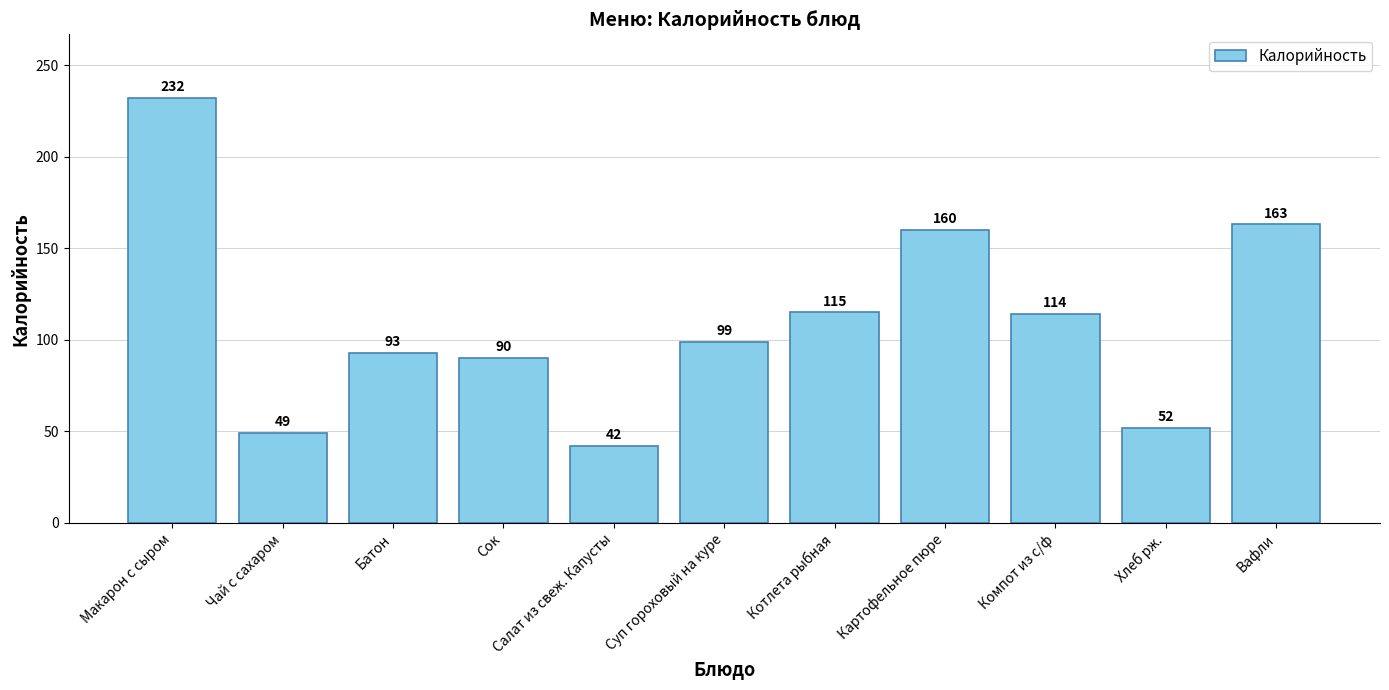

What is the average value?

110